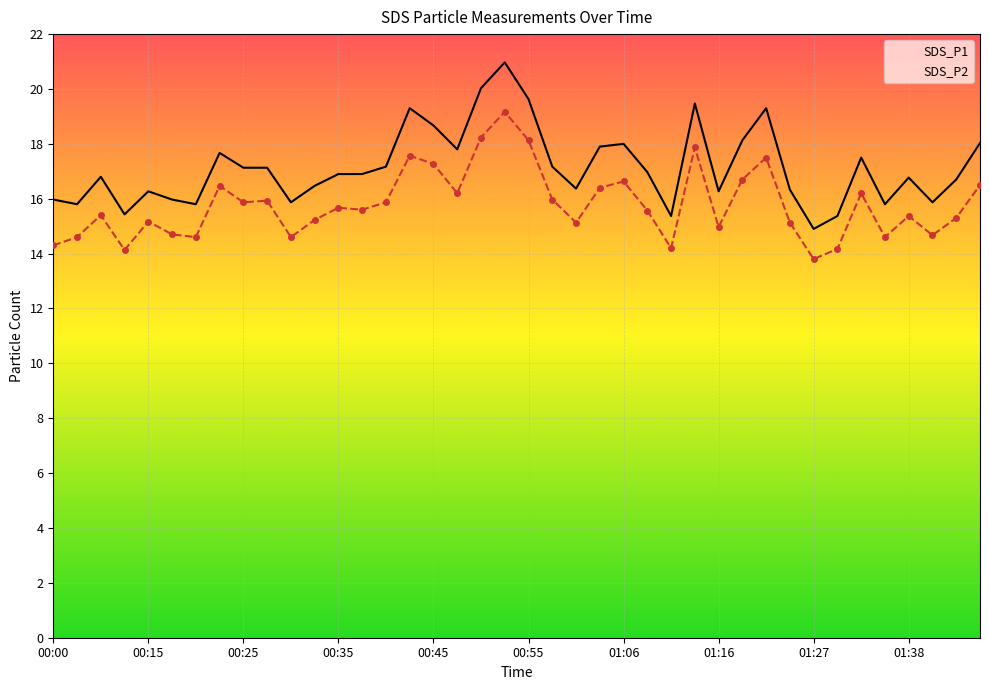

Reading left to right, extract all data points from this chart.

SDS_P1: 16.0	15.8	16.8	15.4	16.3	16.0	15.8	17.7	17.1	17.1	15.9	16.5	16.9	16.9	17.2	19.3	18.7	17.8	20.0	21.0	19.6	17.2	16.4	17.9	18.0	17.0	15.4	19.5	16.3	18.1	19.3	16.3	14.9	15.4	17.5	15.8	16.8	15.9	16.7	18.0
SDS_P2: 14.3	14.6	15.4	14.1	15.2	14.7	14.6	16.5	15.9	15.9	14.6	15.2	15.7	15.6	15.9	17.6	17.3	16.2	18.2	19.2	18.1	16.0	15.1	16.4	16.6	15.6	14.2	17.9	15.0	16.7	17.5	15.1	13.8	14.2	16.2	14.6	15.4	14.7	15.3	16.5